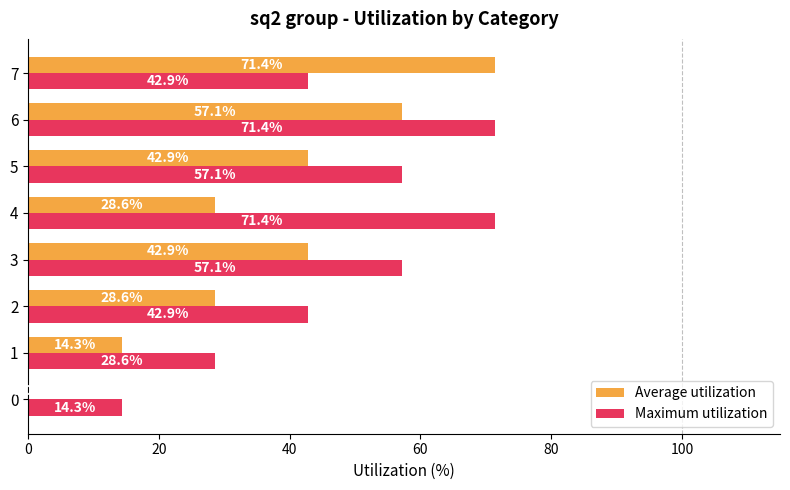

Between 6 and 7, which series saw the biggest shift?

Maximum utilization